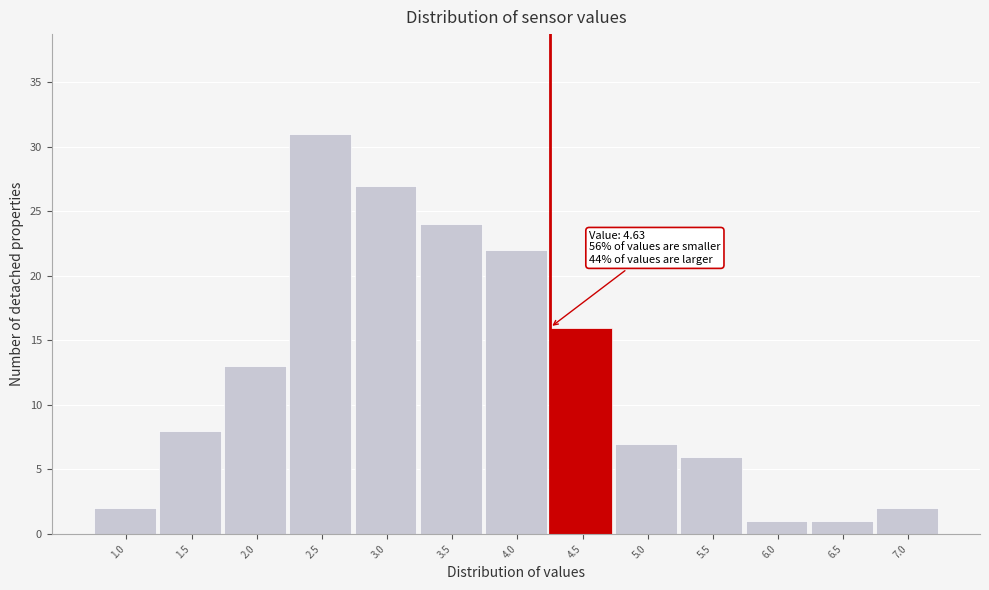

Reading left to right, extract all data points from this chart.

1.0=2	1.5=8	2.0=13	2.5=31	3.0=27	3.5=24	4.0=22	4.5=16	5.0=7	5.5=6	6.0=1	6.5=1	7.0=2